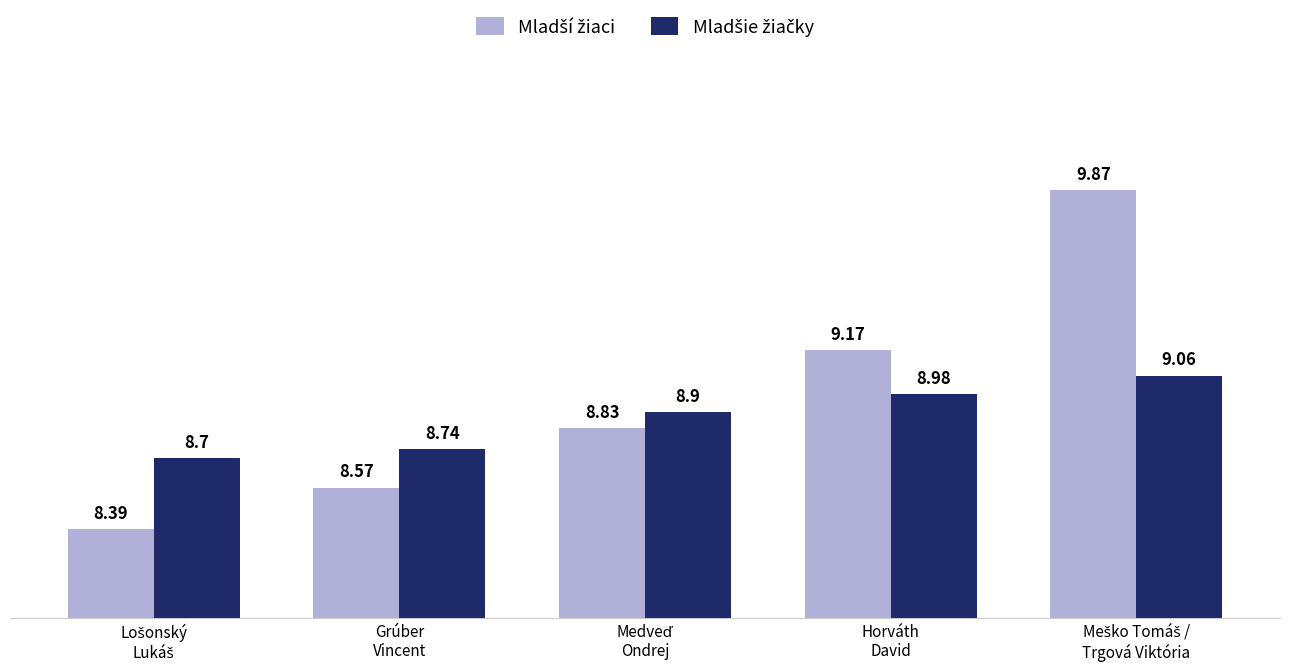

Is it true that Mladšie žiačky equals 15.0 at Medveď
Ondrej?

False